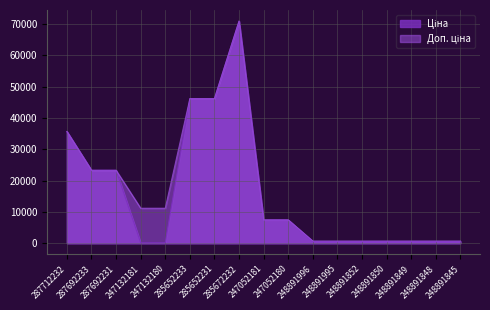

Reading left to right, list all the values displayed in this chart.

Ціна: 287712232=35659.4	287692233=23278.2	287692231=23278.2	247132181=111.7	247132180=111.7	285652233=46143.9	285652231=46143.9	285672232=70906.0	247052181=7436.2	247052180=7436.2	248891996=515.8	248891995=515.8	248891852=515.8	248891850=515.8	248891849=515.8	248891848=515.8	248891845=515.8
Доп. ціна: 287712232=35659.4	287692233=23278.2	287692231=23278.2	247132181=11169.0	247132180=11169.0	285652233=46143.9	285652231=46143.9	285672232=70906.0	247052181=7436.2	247052180=7436.2	248891996=699.0	248891995=699.0	248891852=699.0	248891850=699.0	248891849=699.0	248891848=699.0	248891845=699.0